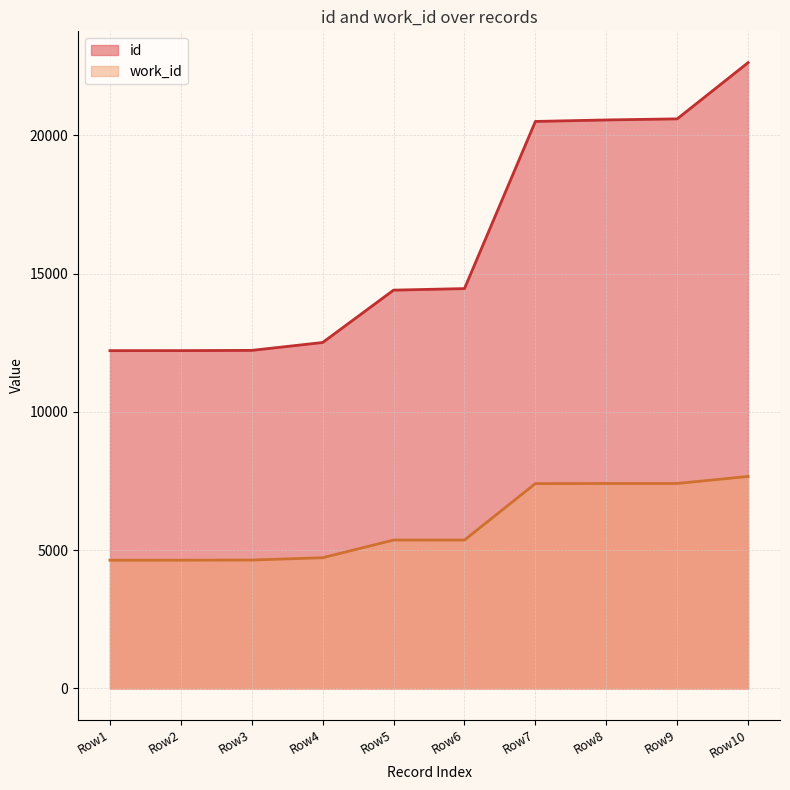

True or false: id and work_id intersect in this chart.

False